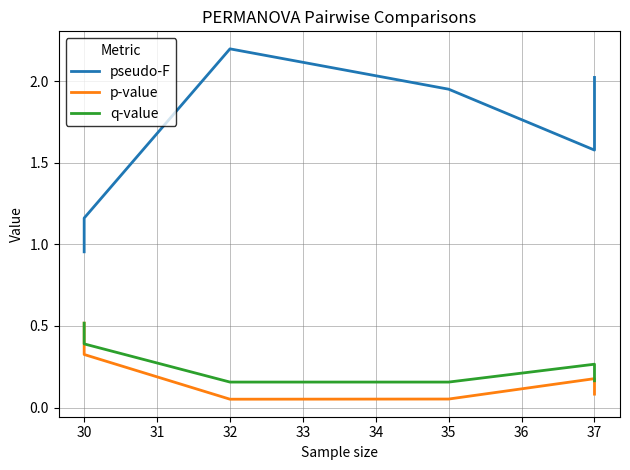

True or false: q-value and pseudo-F cross at least once.

False